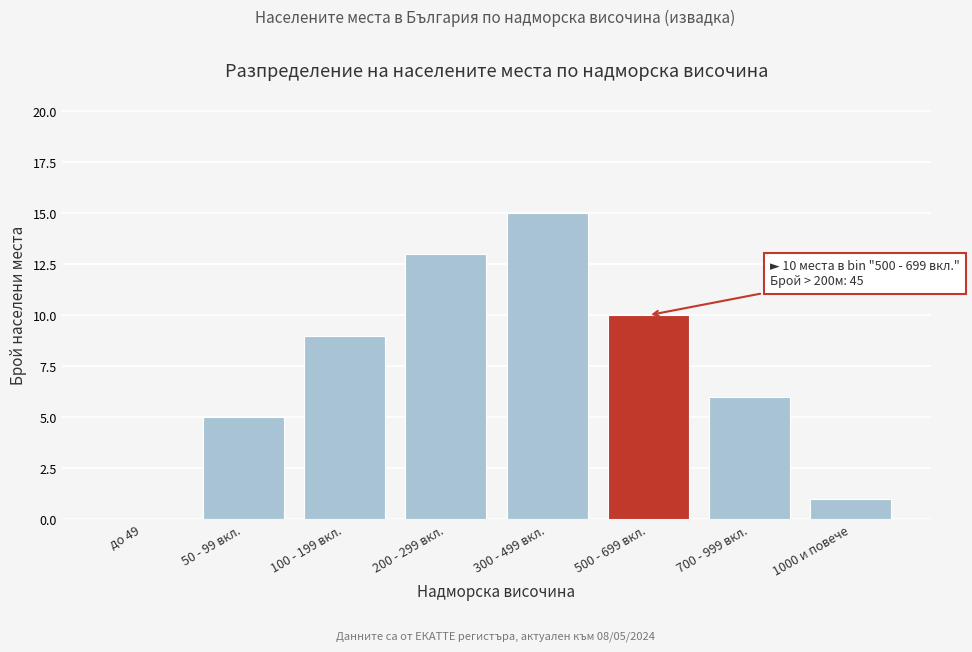

Reading left to right, list all the values displayed in this chart.

до 49=0	50 - 99 вкл.=5	100 - 199 вкл.=9	200 - 299 вкл.=13	300 - 499 вкл.=15	500 - 699 вкл.=10	700 - 999 вкл.=6	1000 и повече=1